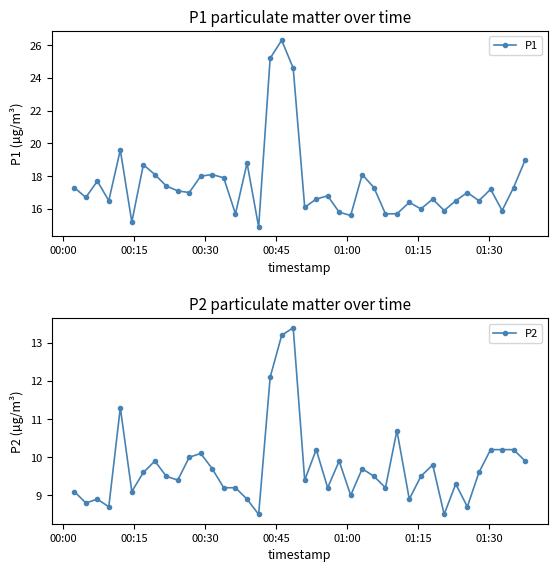

How many categories are shown in the chart?

40